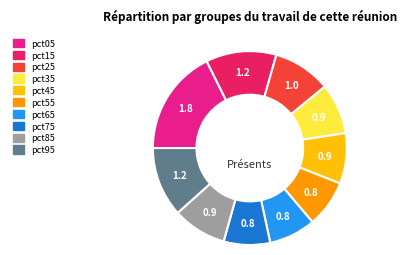

Does pct25 represent more than half of the total?

No